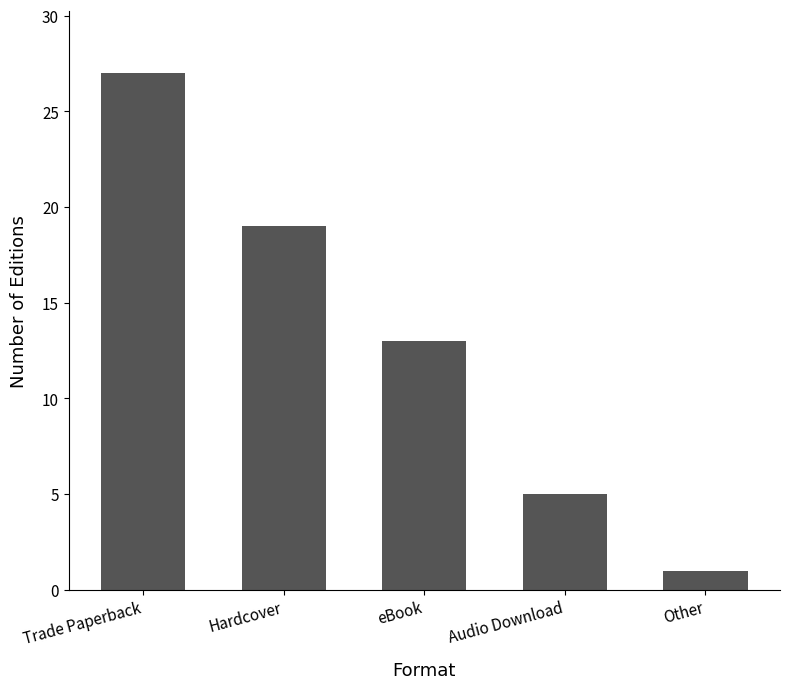

What is the value of the 3rd bar from the left?

13